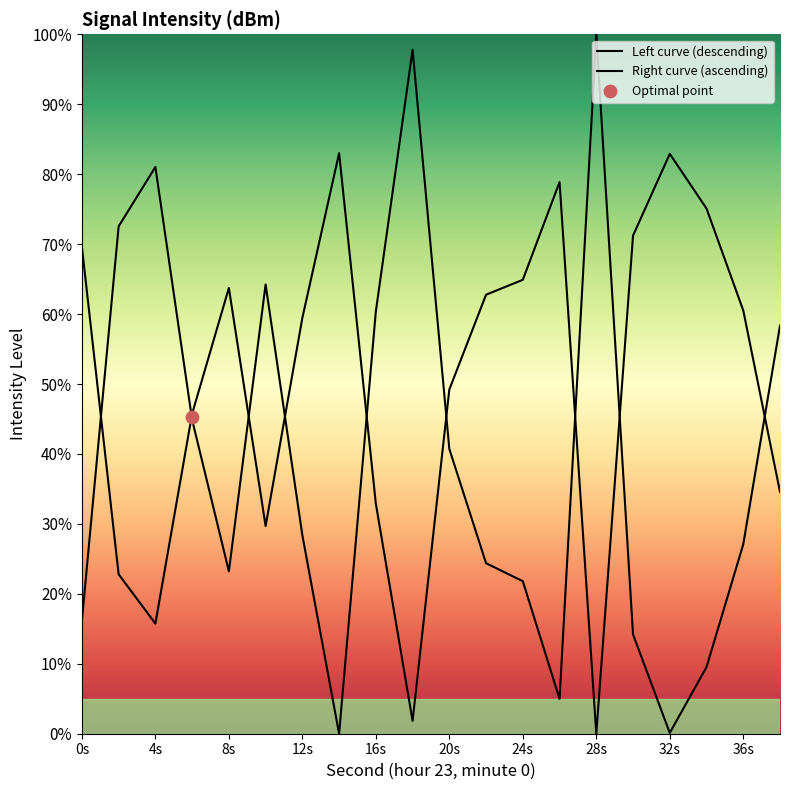

What is the change in value from 10 to 30?

+41.5